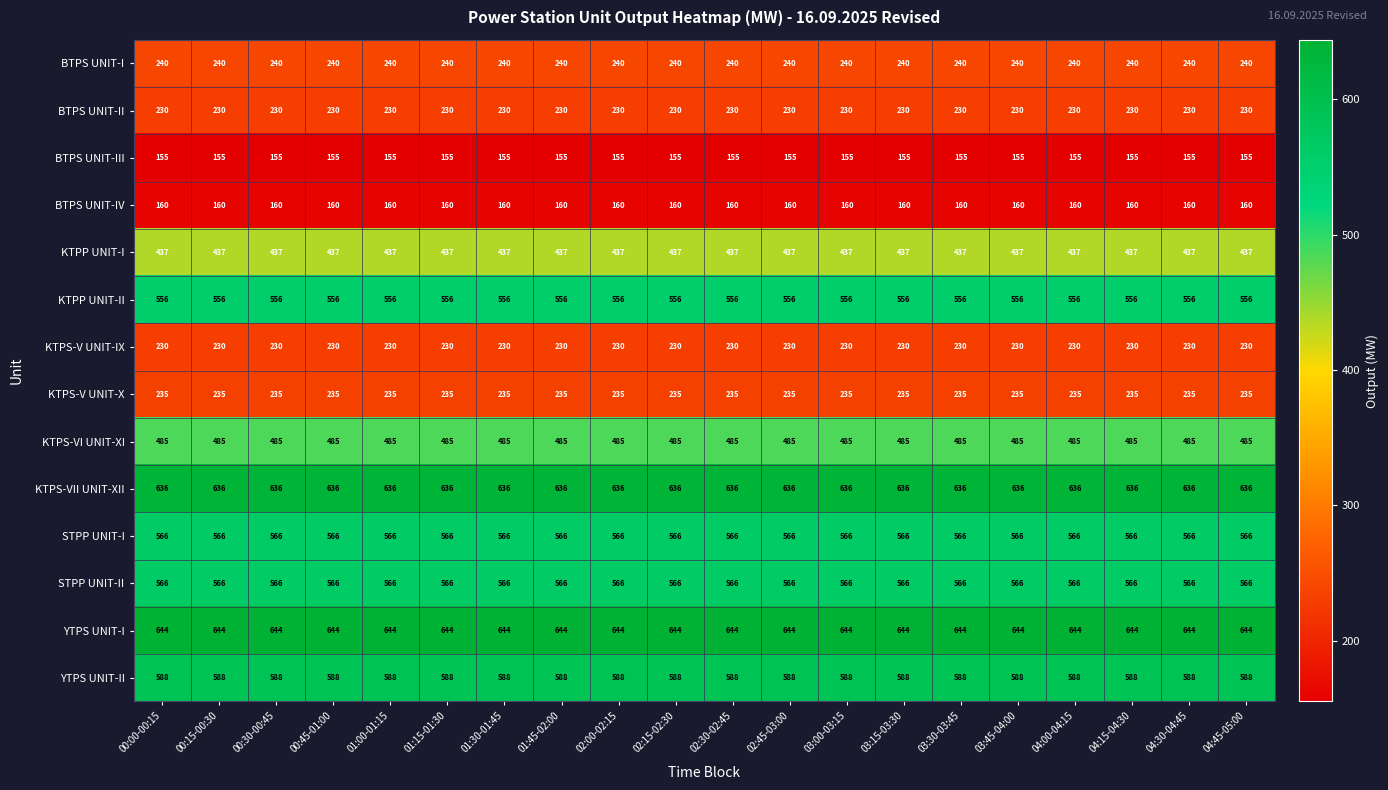

How many data points does each series have?

20